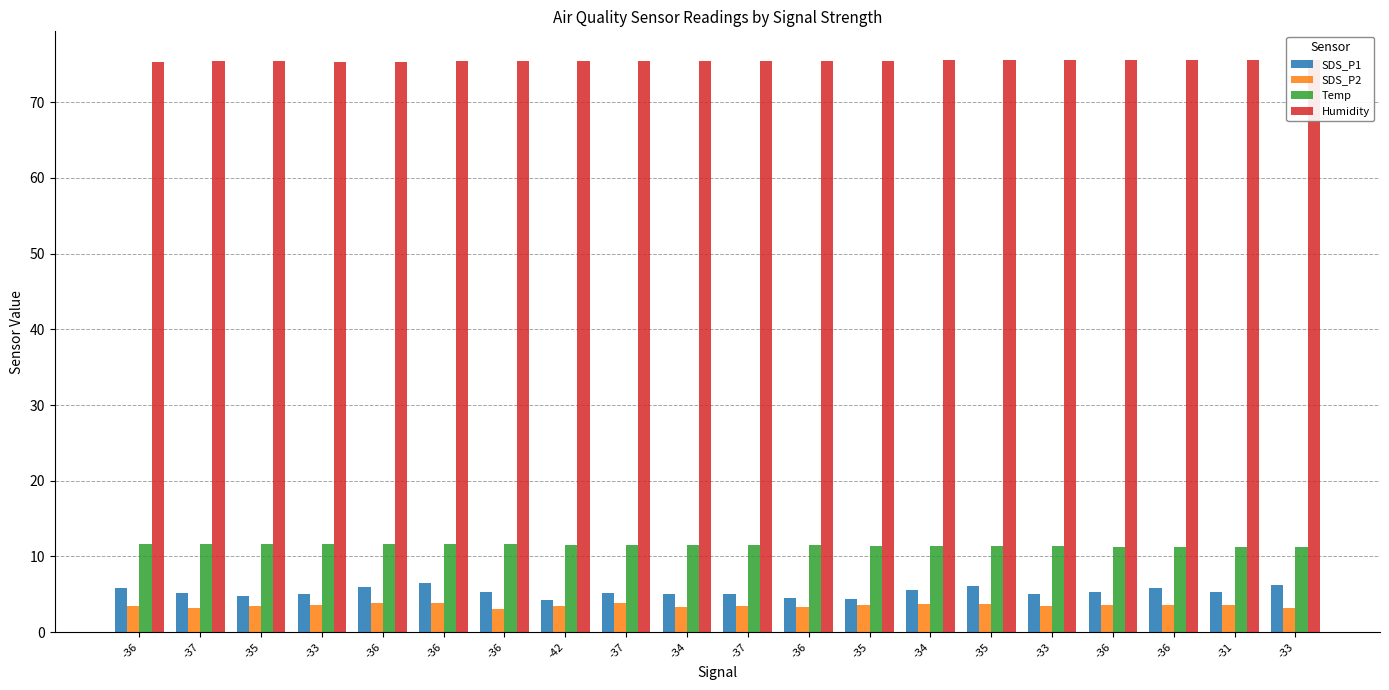

Rank the series by their maximum value, from highest to lowest.

Humidity, Temp, SDS_P1, SDS_P2